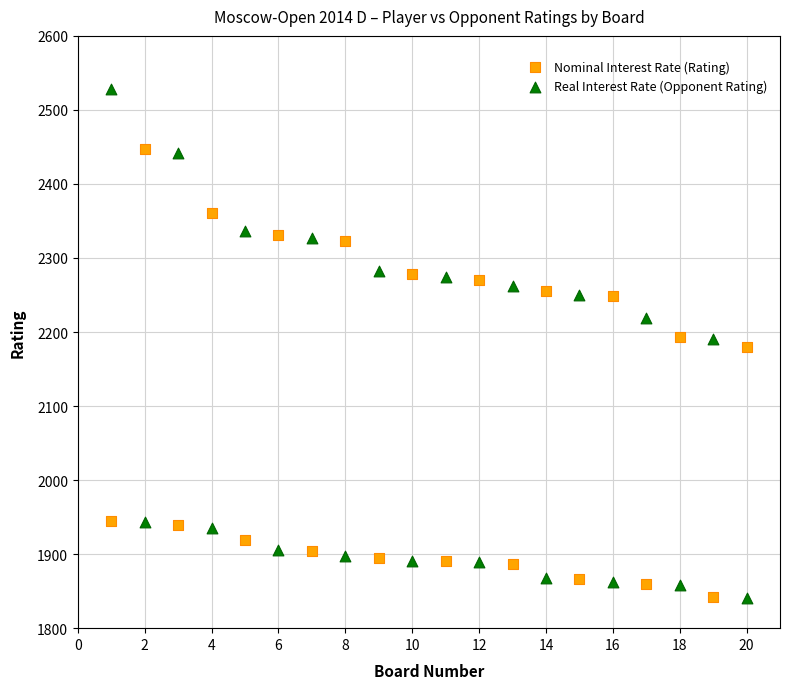

Which series has the widest spread of Y values?

Real Interest Rate (Opponent Rating)